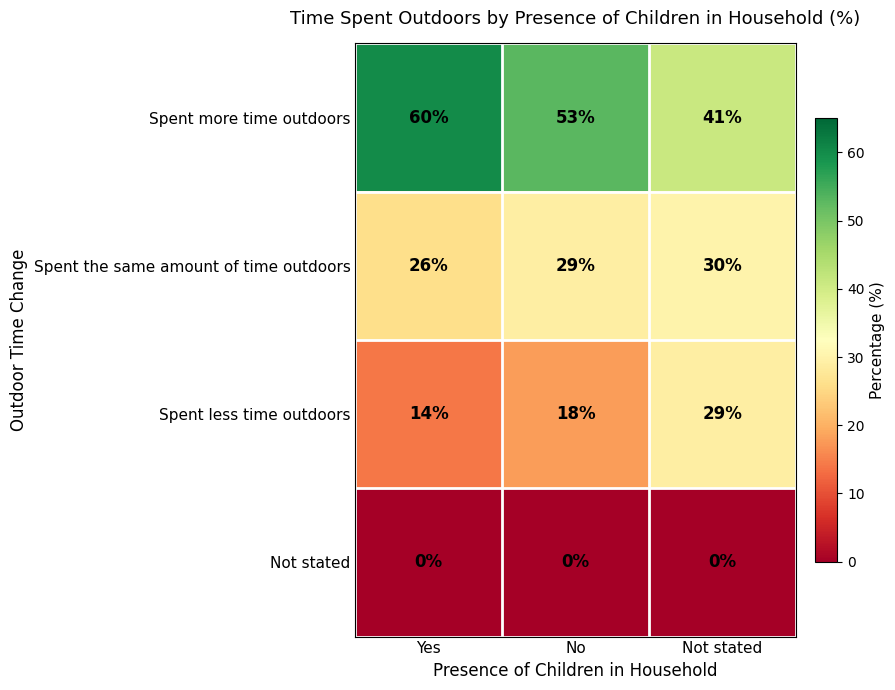

What is the difference between the highest and lowest values at Not stated?

41